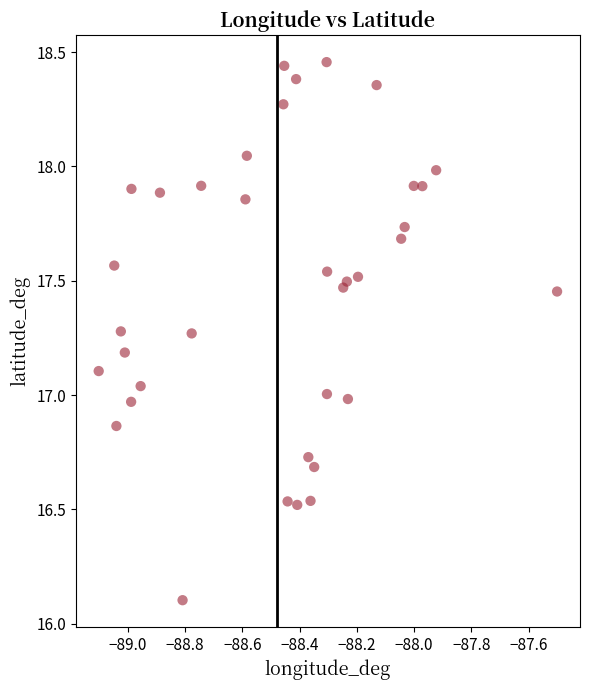

What is the range of Y values (max minus min)?

2.4